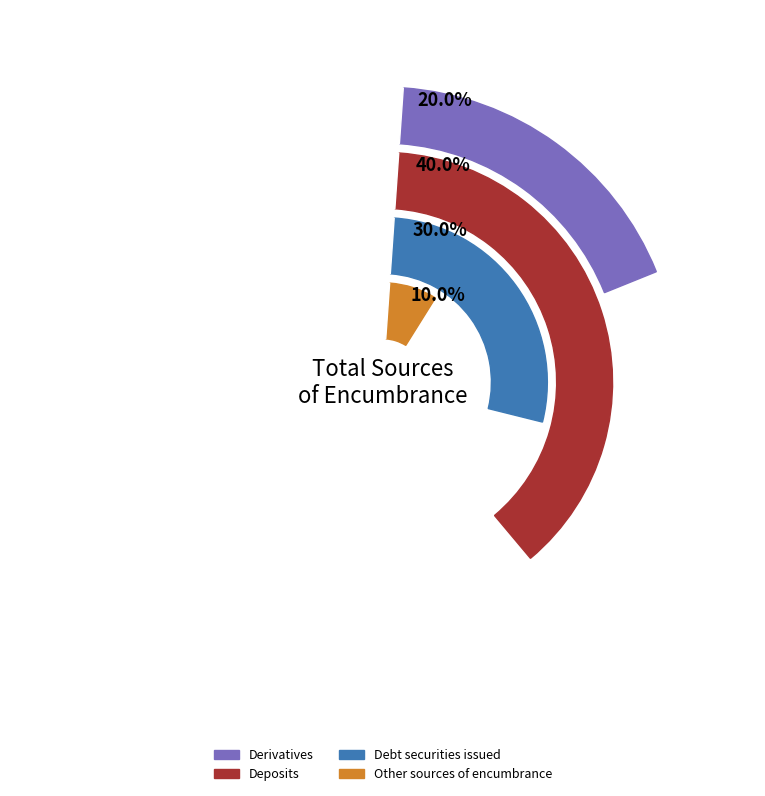

To the nearest percent, what portion does Other sources of encumbrance represent?

10%